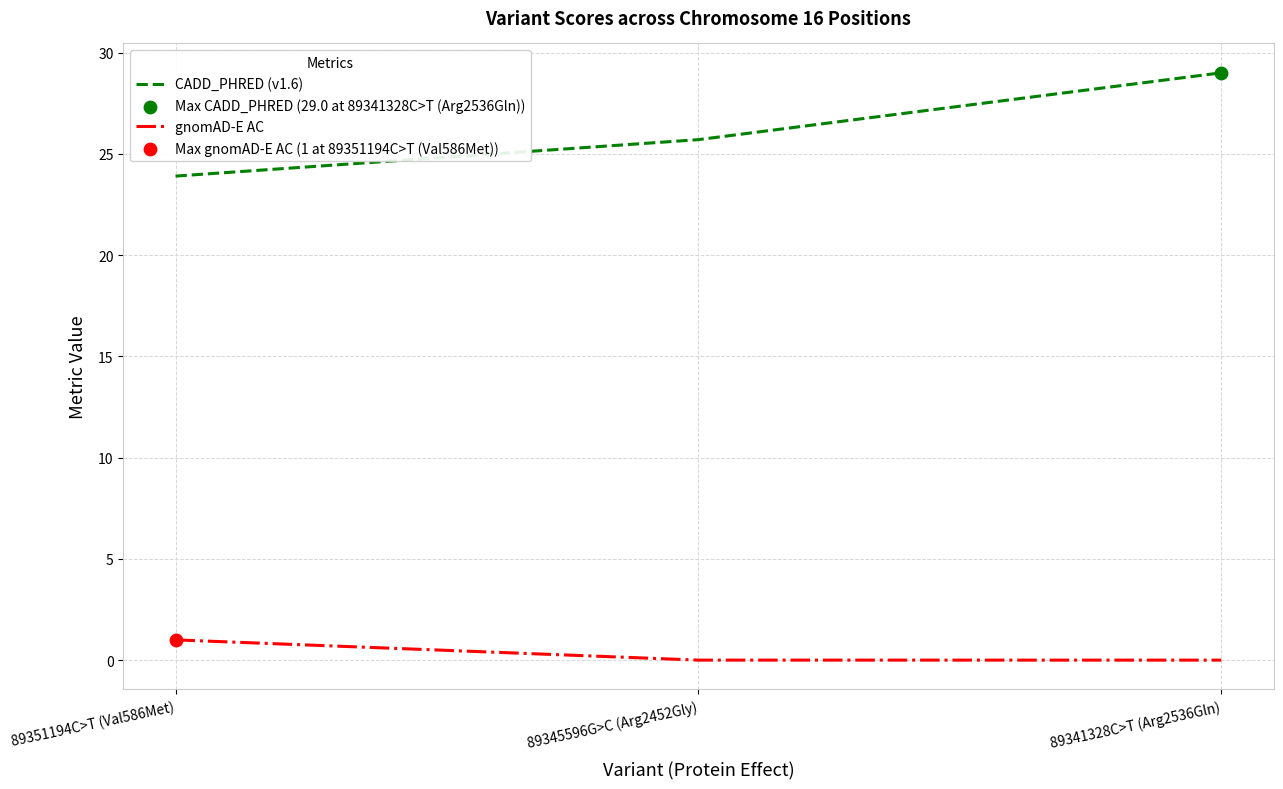

At which category is the sum across all series the highest?

89341328C>T (Arg2536Gln)